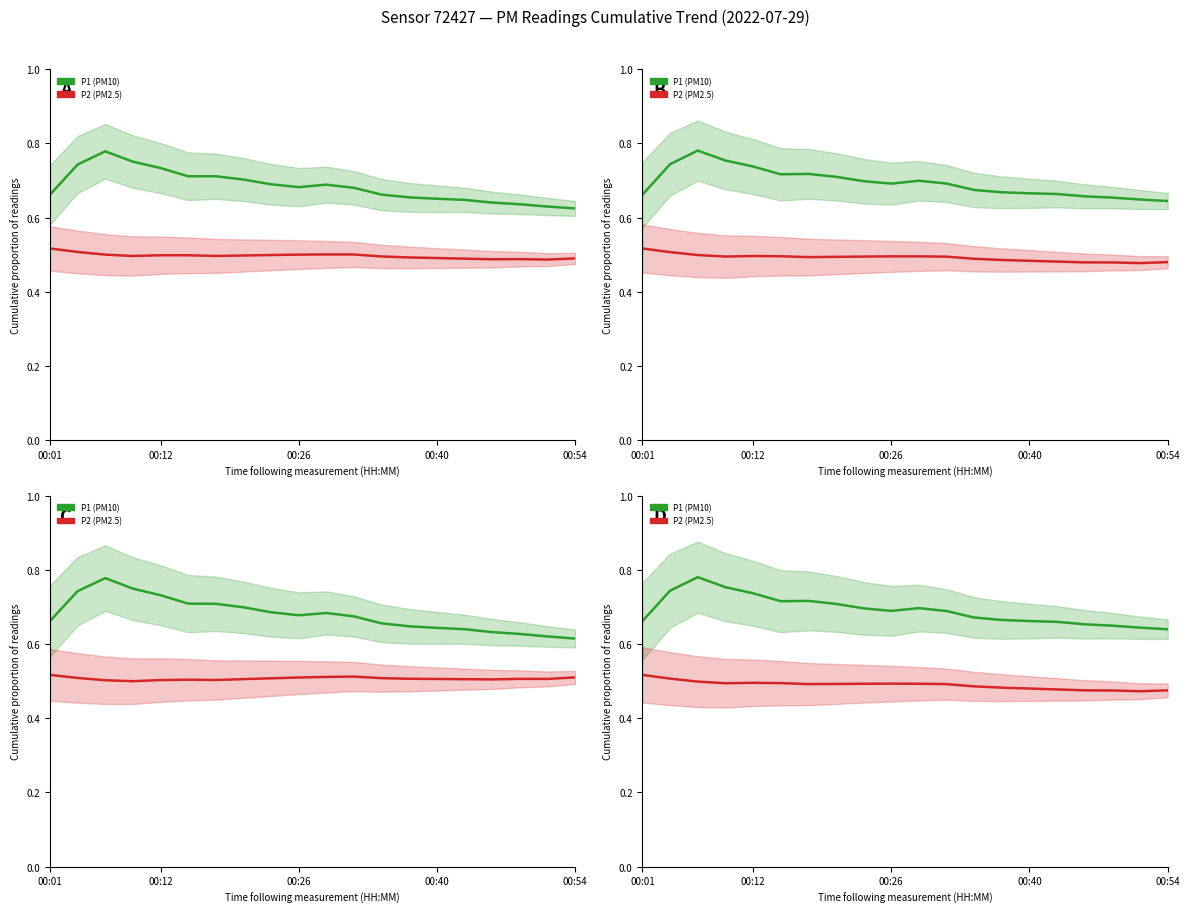

True or false: P2 (PM2.5) has more than 0 points higher than both neighbors.

True